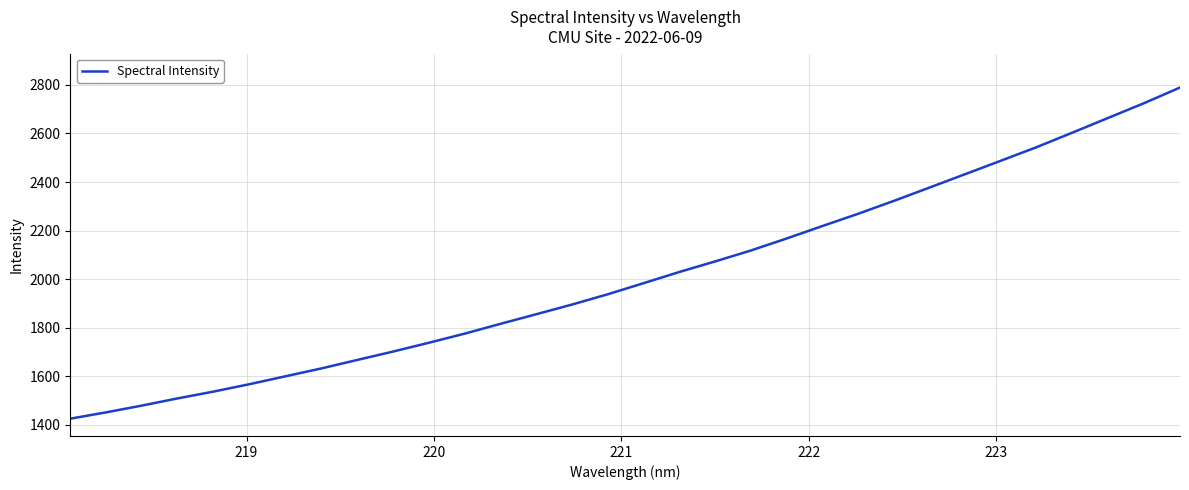

What is the difference between the maximum and minimum values?

1365.2